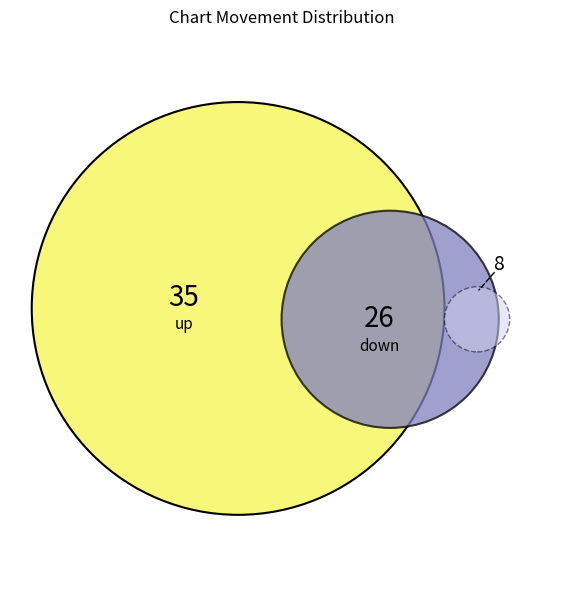

What is the majority slice?

up